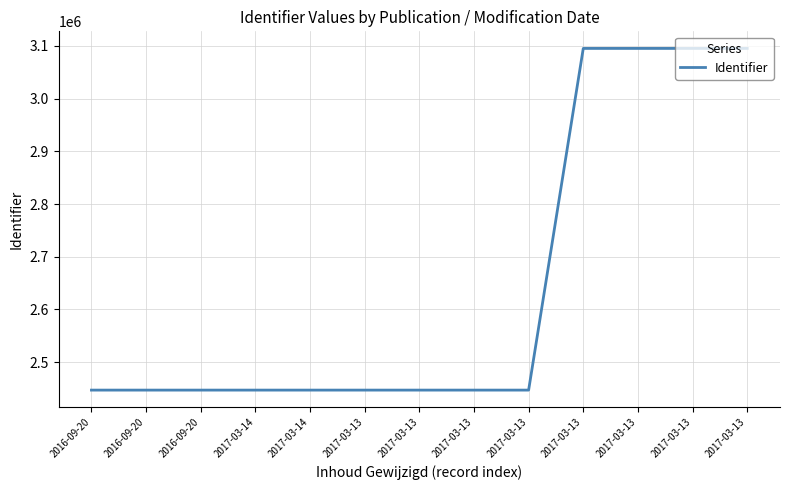

The chart shows a value of 3249701 at 2016-09-20. True or false?

False